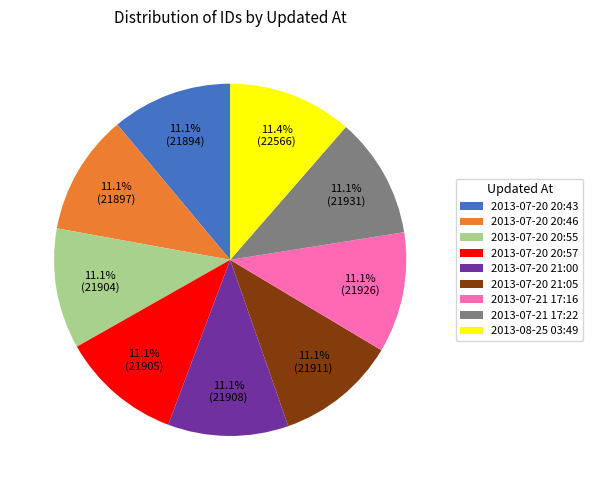

To the nearest percent, what is the combined percentage of 2013-07-20 20:46 and 2013-07-21 17:16?

22%